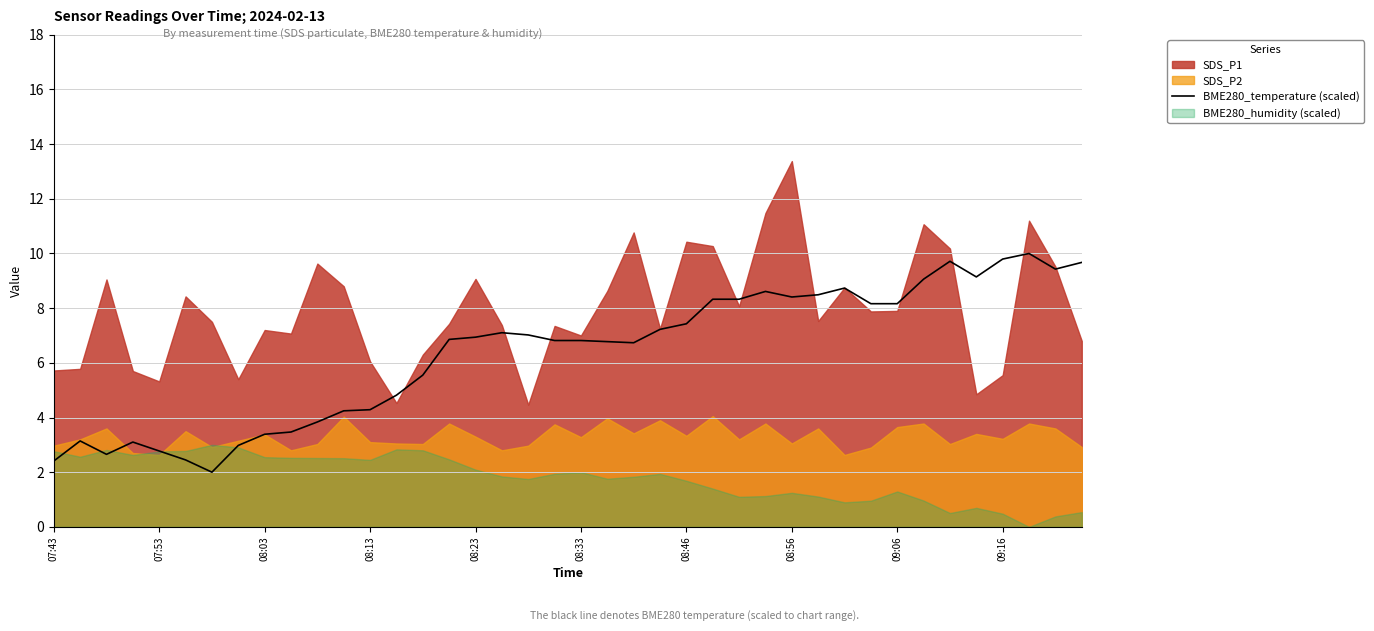

How many data points are less than 6?

15